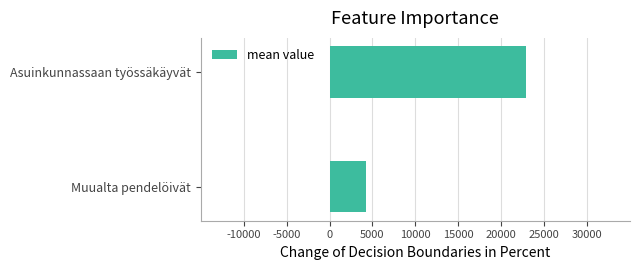

List the labels in order of value, smallest first.

Muualta pendelöivät, Asuinkunnassaan työssäkäyvät